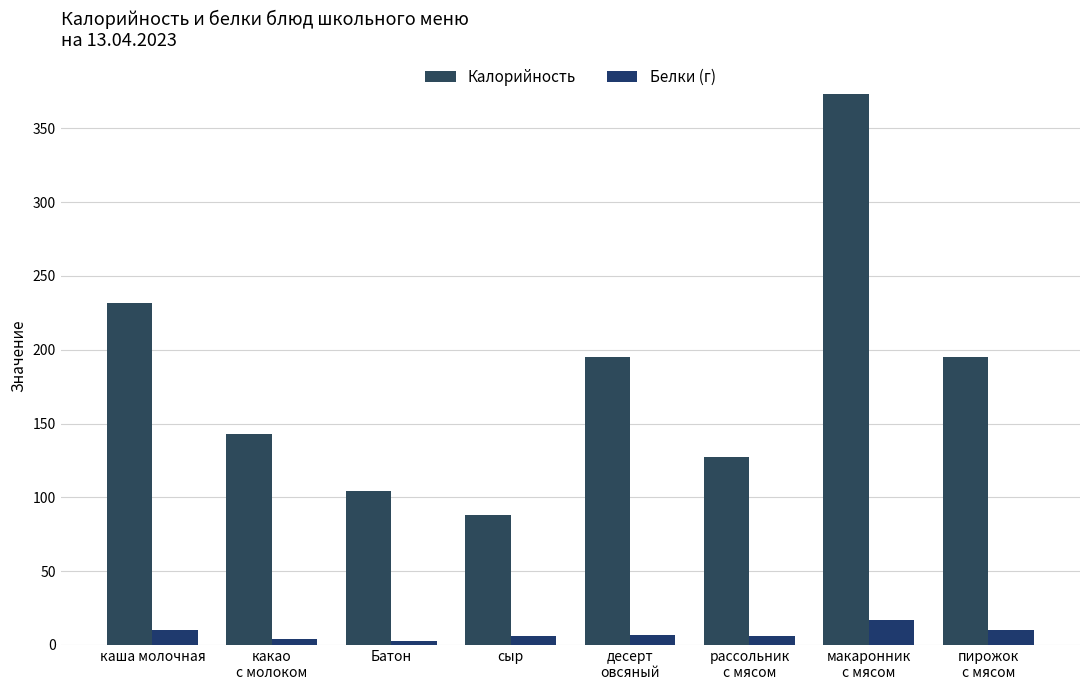

Reading left to right, list all the values displayed in this chart.

Калорийность: 232	143	104	88	195	127	373	195
Белки (г): 10	4	3	6	7	6	17	10